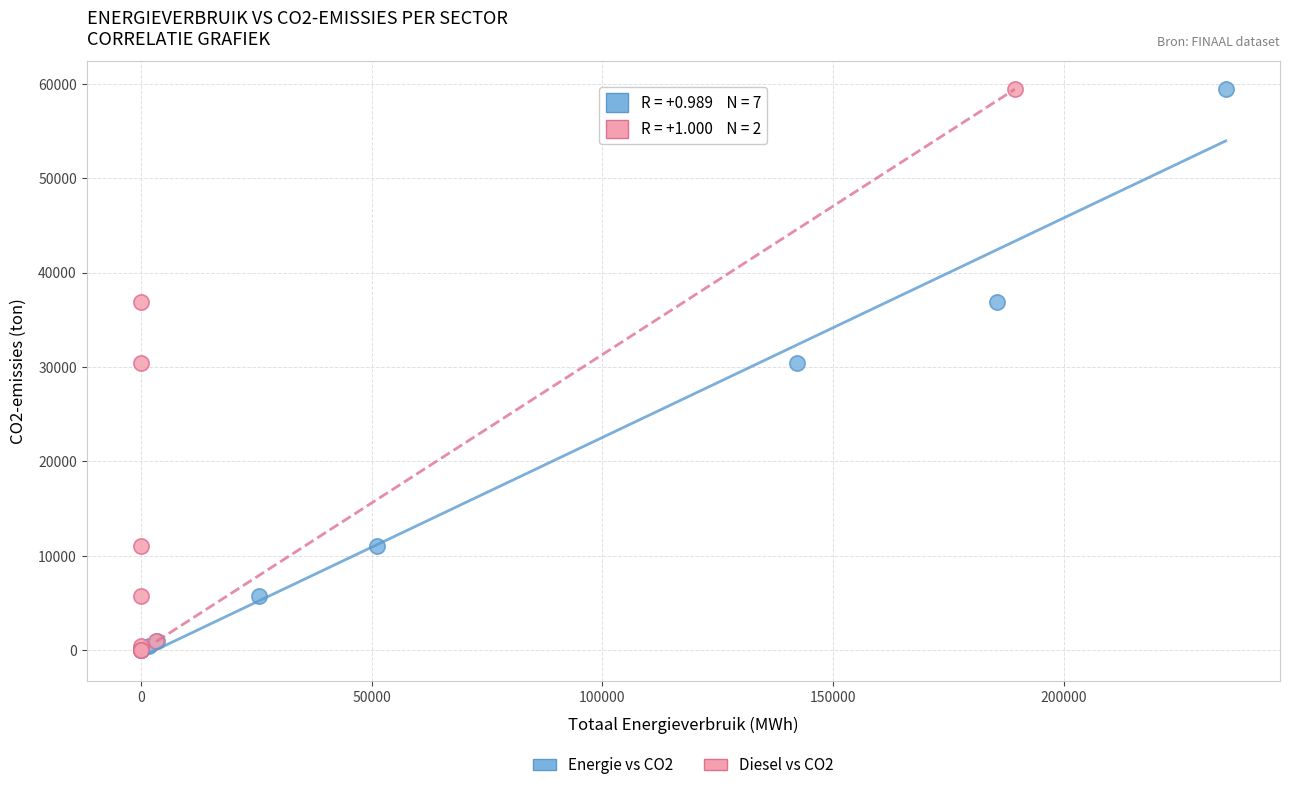

What are all the series names shown in the legend?

Energie vs CO2, Diesel vs CO2